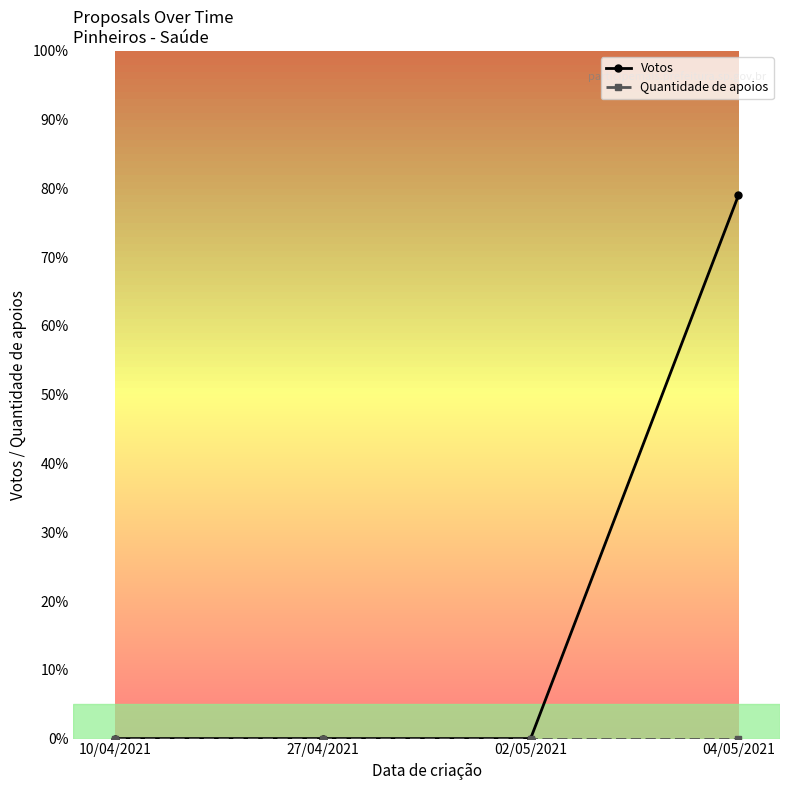

The value of Votos at 27/04/2021 is 0. True or false?

True